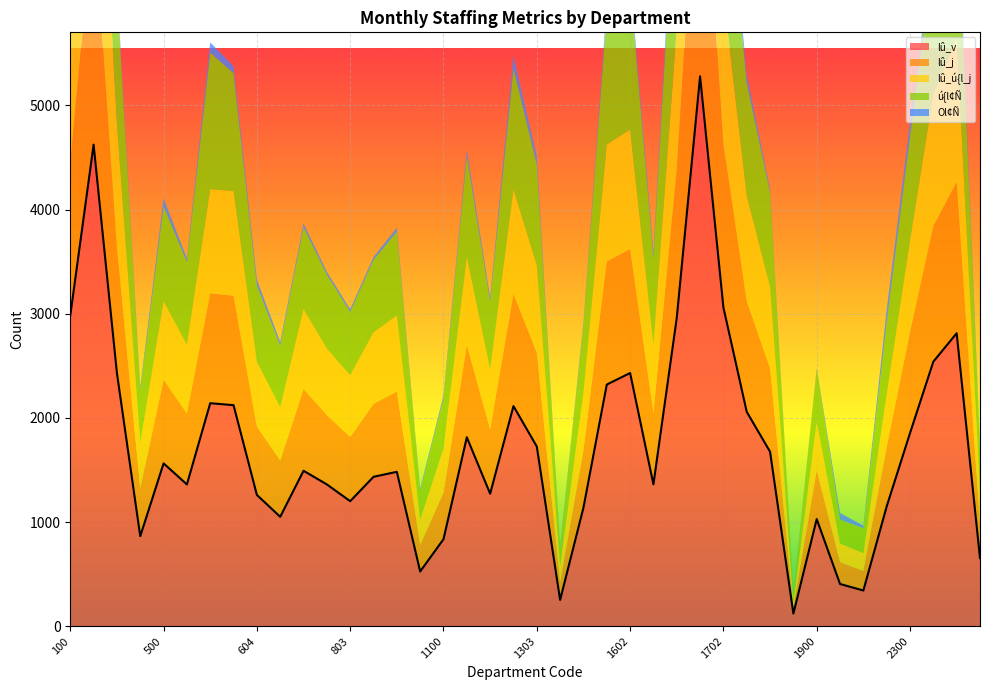

True or false: lû_v has more than 2 points higher than both neighbors.

True